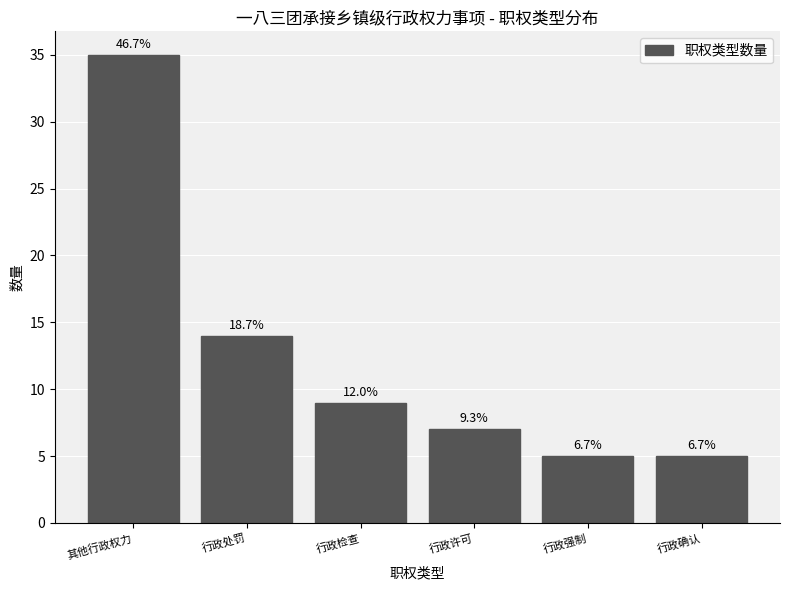

How many bars are there in total?

6